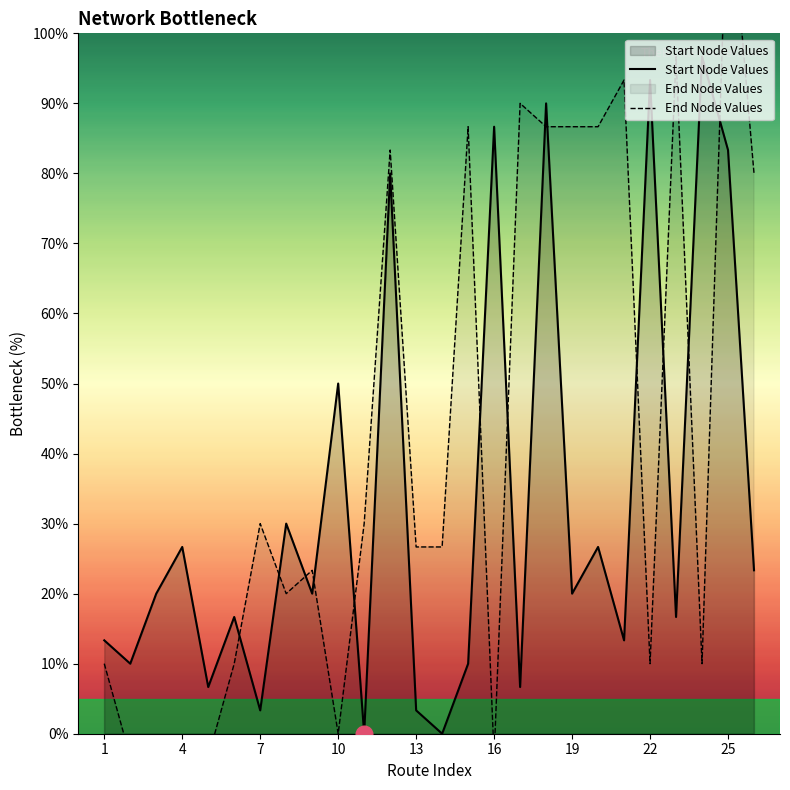

Which series has the largest total across all categories?

End Node Values